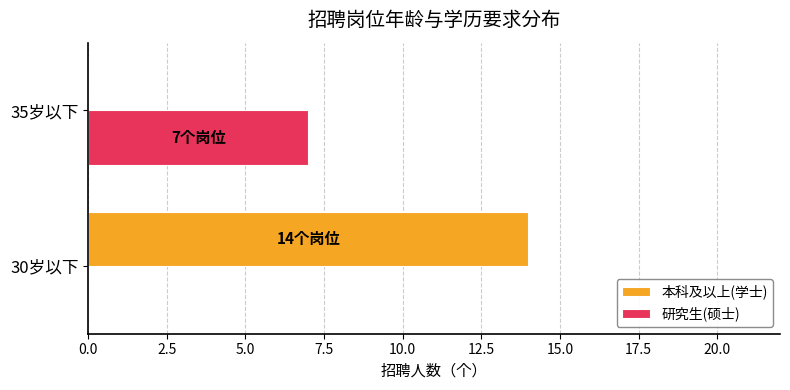

Which series has the largest total across all categories?

本科及以上(学士)